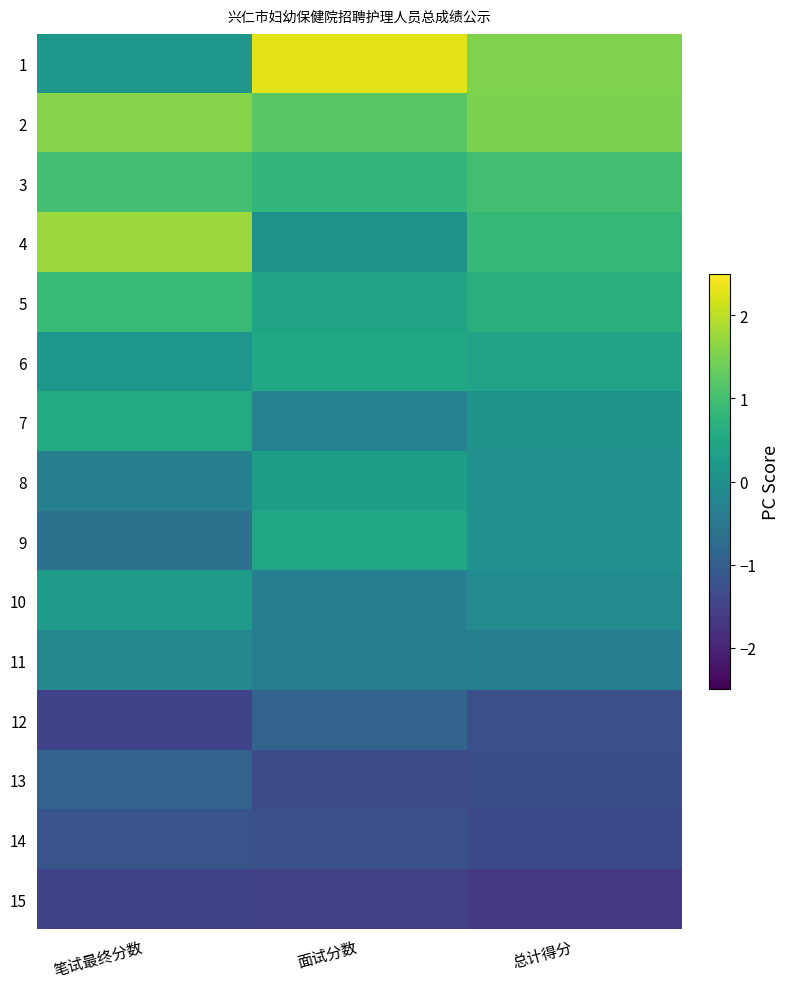

Which has a higher value, 面试分数 or 总计得分?

面试分数